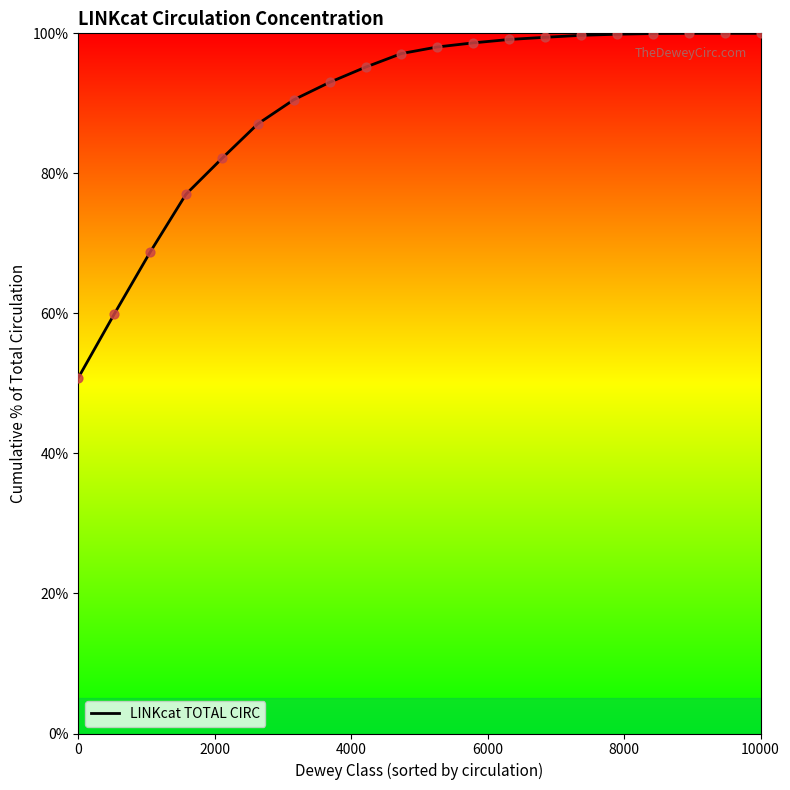

What is the greatest value displayed?

100.0